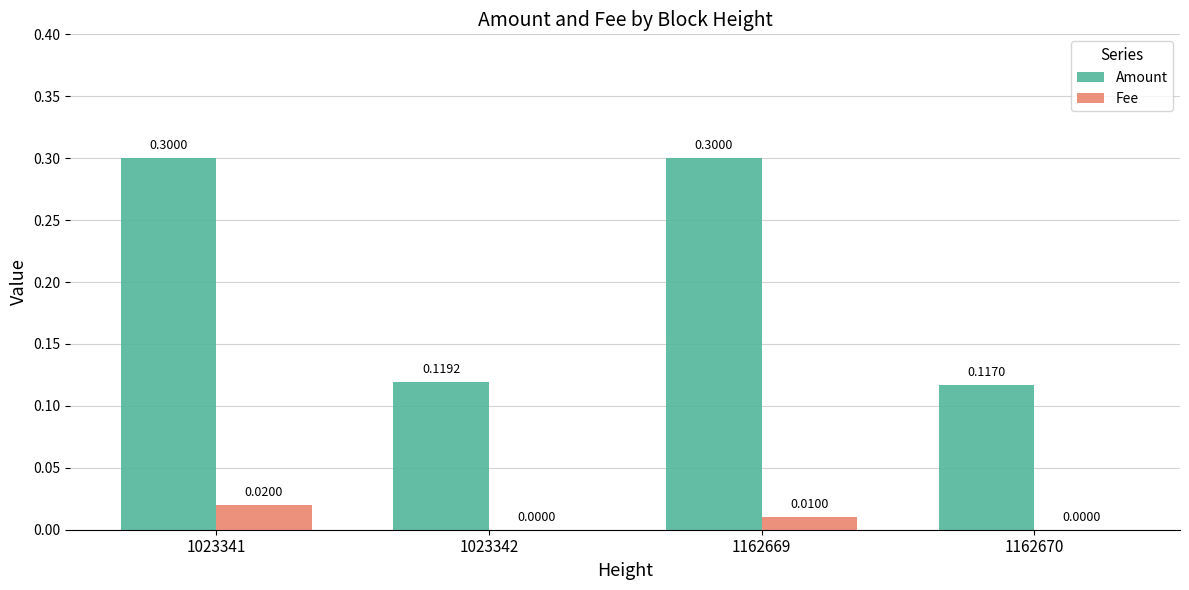

Is the value of Amount at 1023341 greater than the value of Fee at 1023342?

Yes